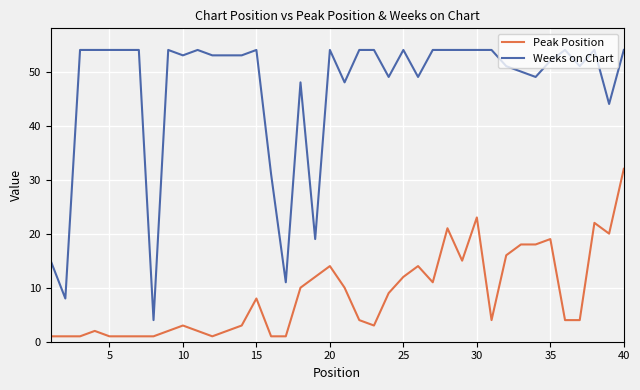

What is the highest value of the Weeks on Chart series?

54